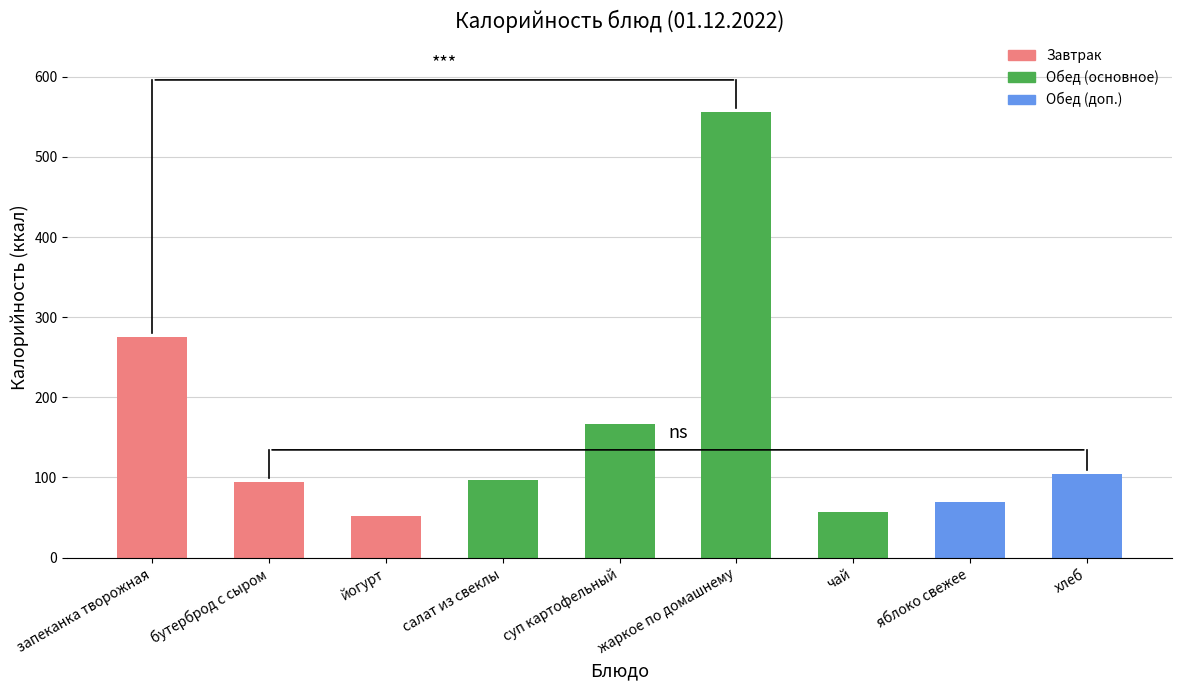

What is the value of the 7th bar from the left?

57.0